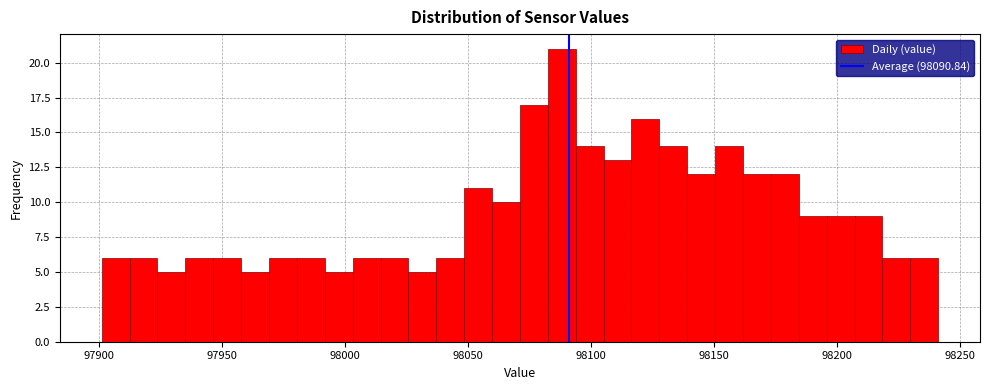

Around what value on the x-axis is the tallest bar? Give the approximate position of its centre, as read against the axis.

98090